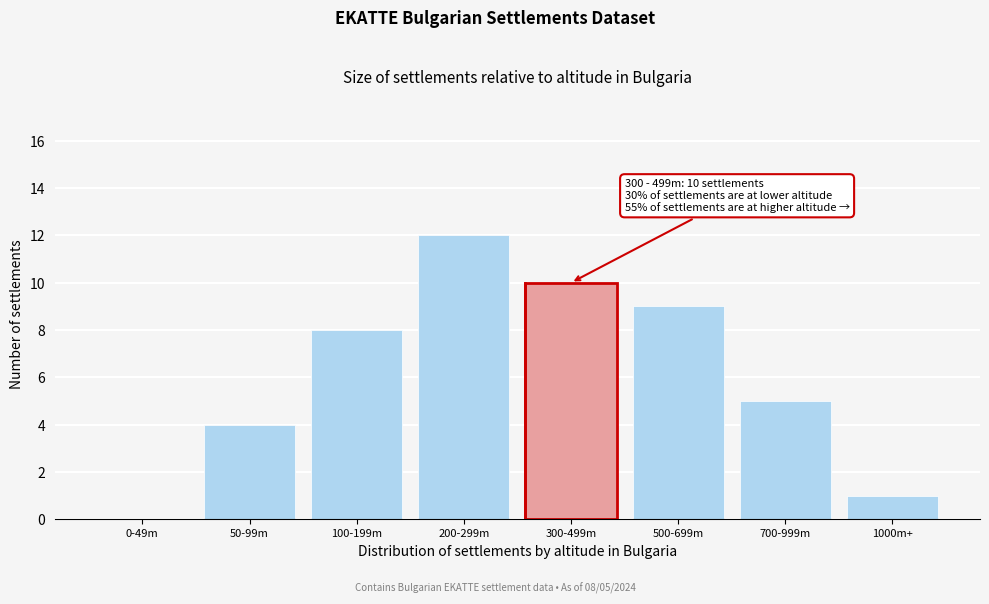

Reading right to left, list all the values displayed in this chart.

1000m+=1	700-999m=5	500-699m=9	300-499m=10	200-299m=12	100-199m=8	50-99m=4	0-49m=0